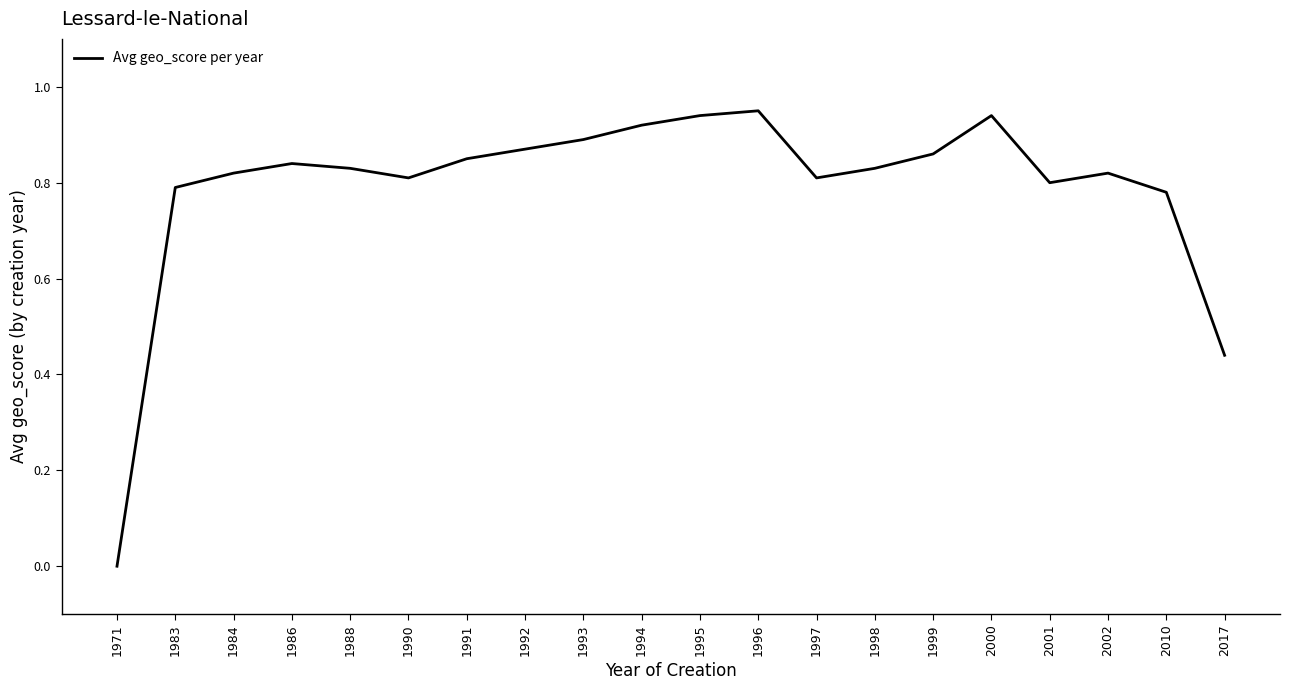

At which label is the value closest to 0?

1971